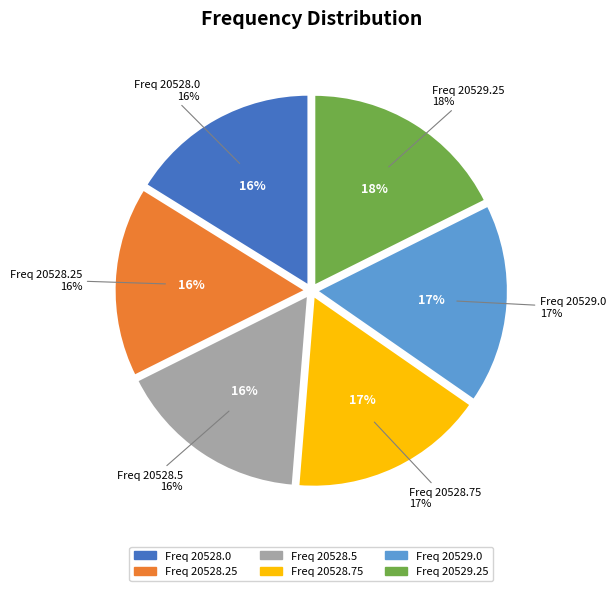

To the nearest percent, what is the average slice percentage?

17%